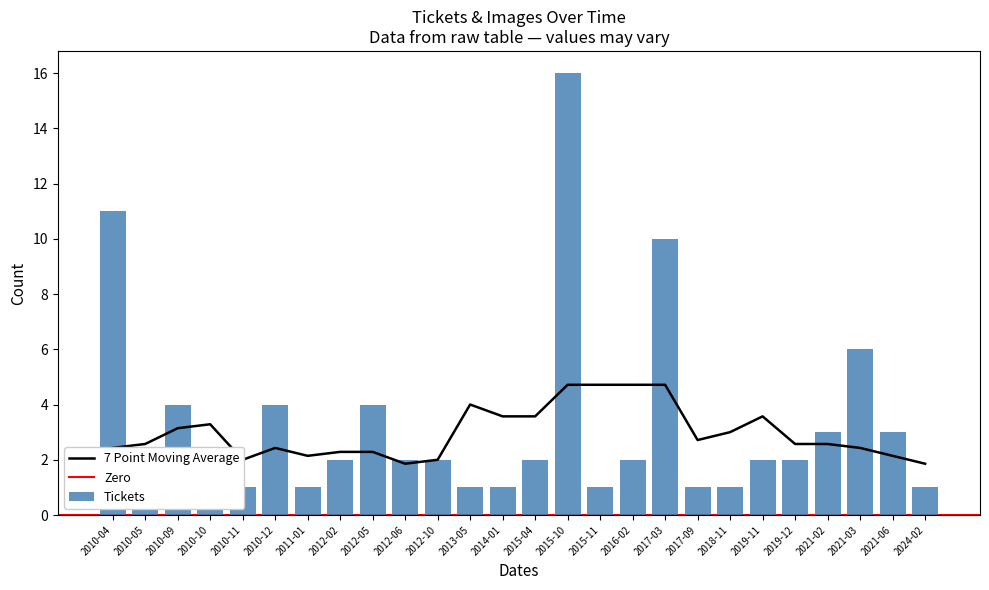

What is the sum of the Tickets values at 2021-02 and 2010-05?

4